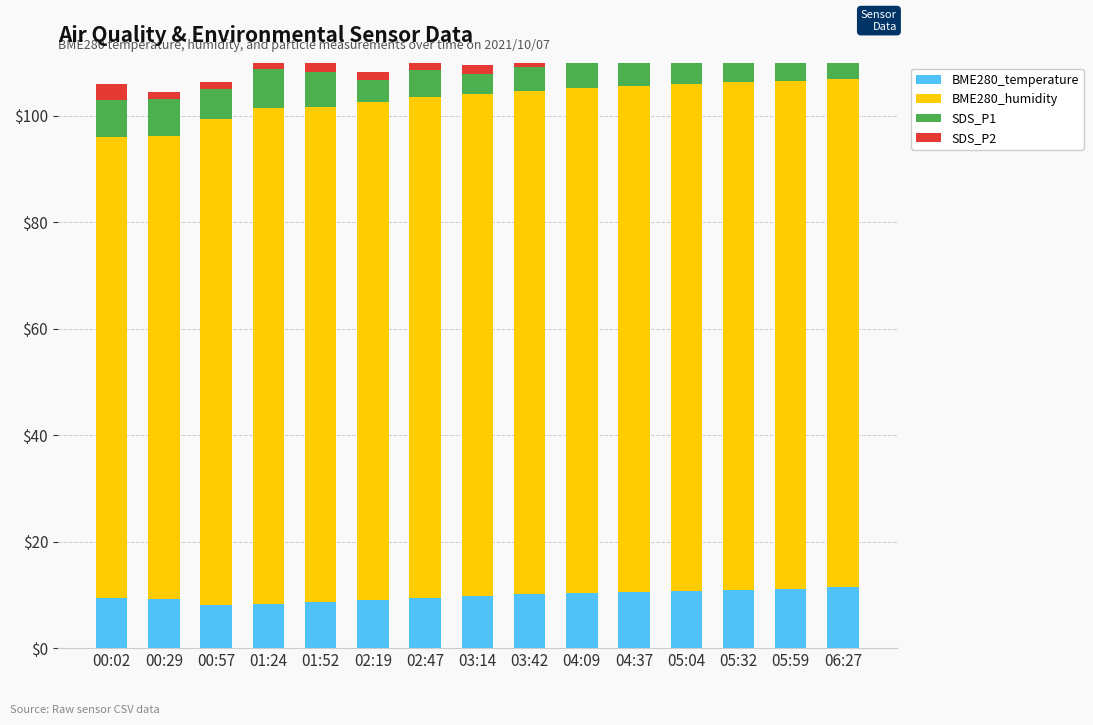

Reading left to right, list all the values displayed in this chart.

BME280_temperature: 9.5	9.3	8.1	8.2	8.6	9.0	9.5	9.8	10.1	10.4	10.6	10.8	11.0	11.2	11.4
BME280_humidity: 86.5	87.0	91.4	93.3	93.0	93.5	94.0	94.3	94.6	94.8	95.0	95.2	95.3	95.4	95.5
SDS_P1: 7.0	6.9	5.5	7.4	6.7	4.1	5.0	3.8	4.5	6.2	5.8	4.3	6.1	5.4	3.9
SDS_P2: 2.9	1.3	1.4	2.2	1.9	1.5	1.5	1.6	1.7	1.8	1.6	1.4	1.9	1.5	1.3